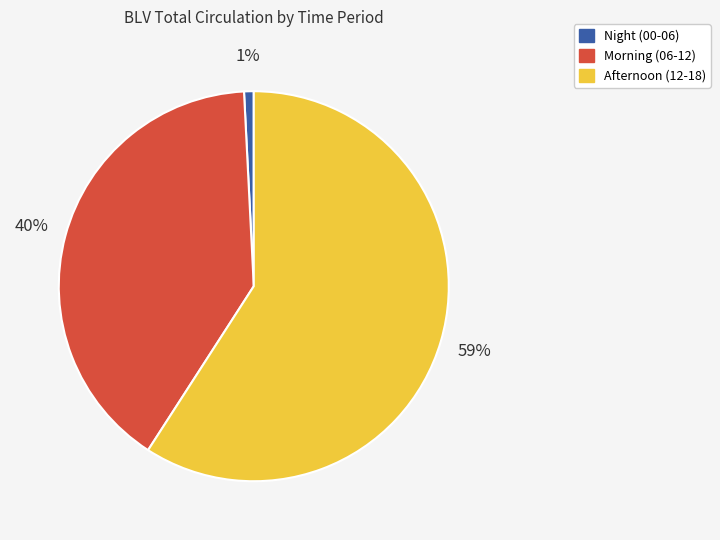

What is the smallest slice in the pie chart?

Night (00-06)